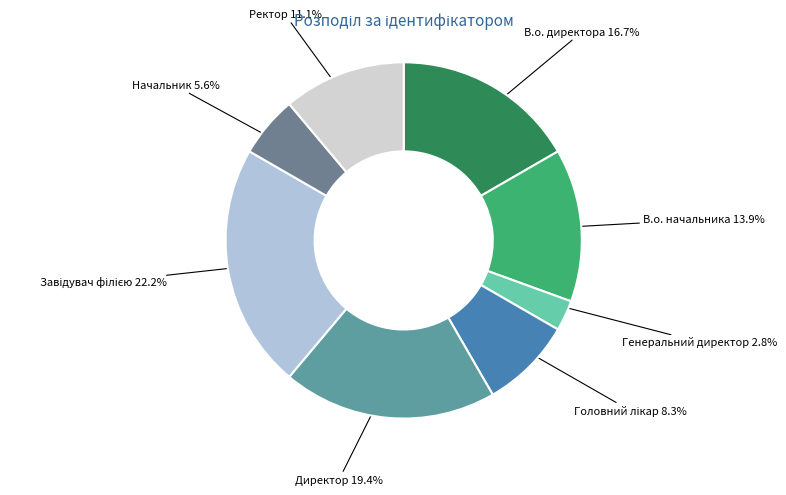

Is the sum of Директор and Ректор greater than half?

No